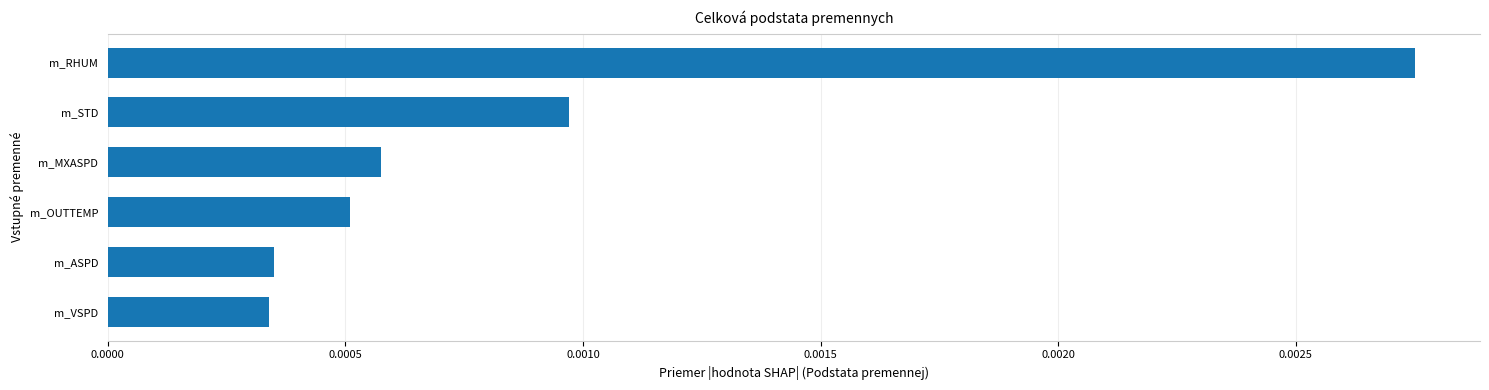

Which label corresponds to the largest value in the chart?

m_RHUM